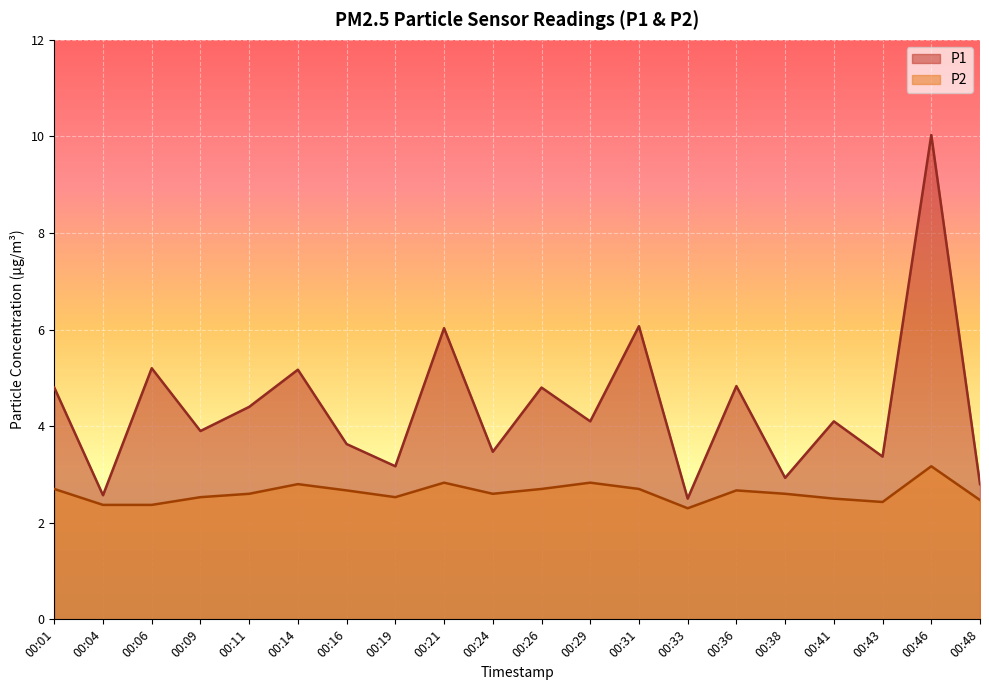

How many interior local valleys does the P2 series have?

4